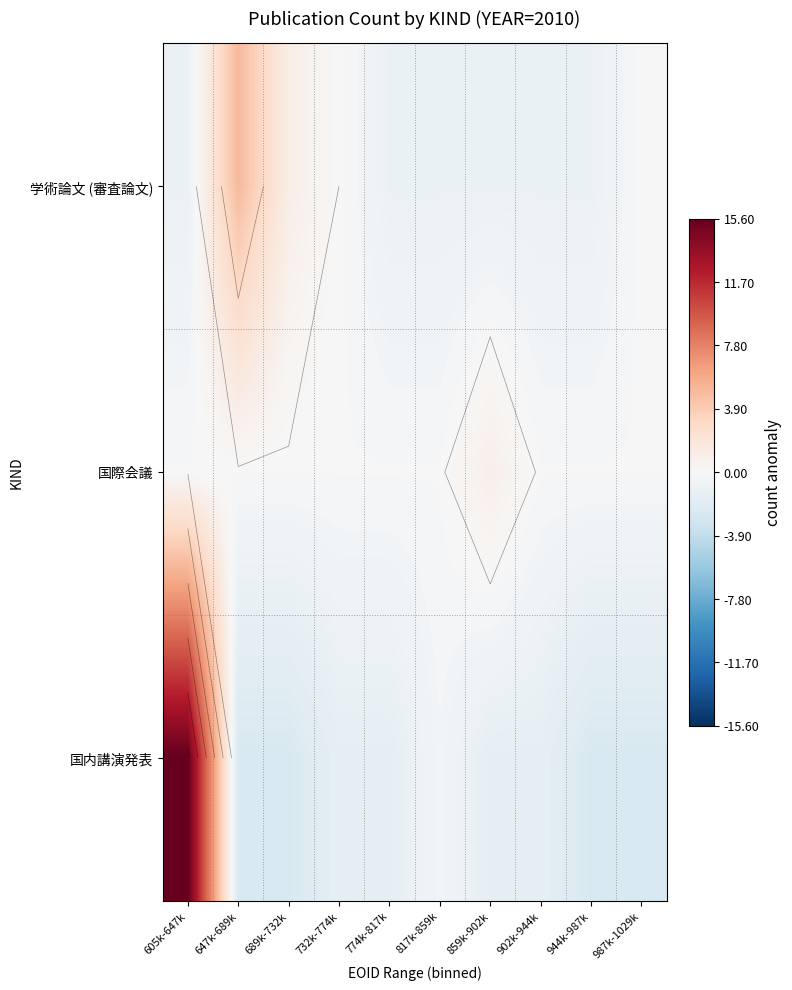

What is the lowest value of the 国際会議 series?

-0.1